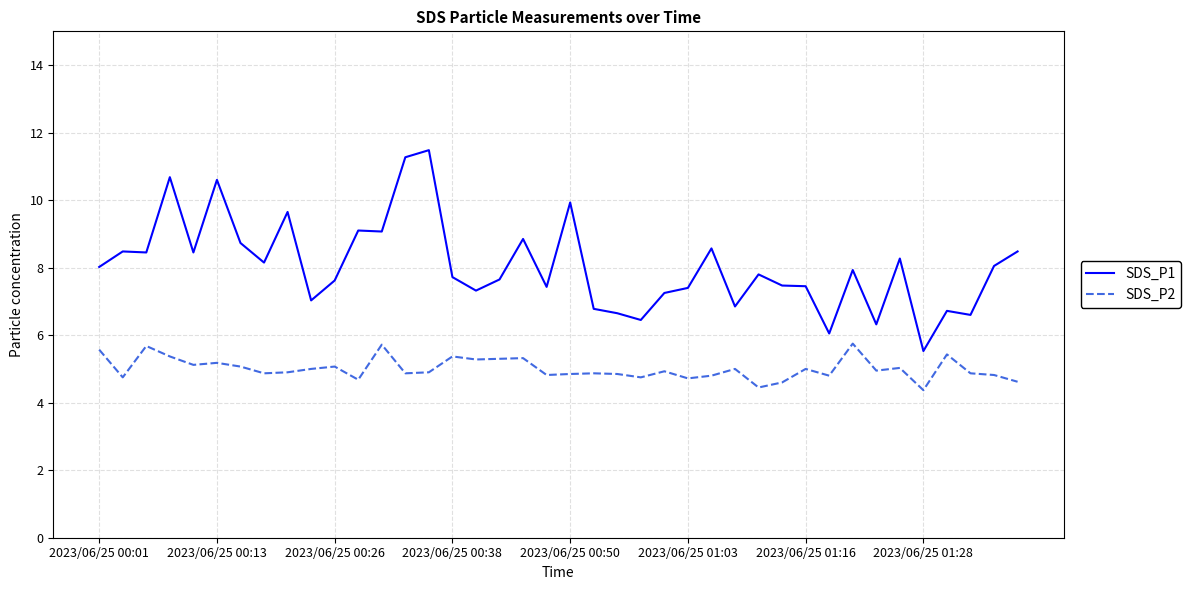

In SDS_P2, how many points are higher than both neighbors (excluding endpoints)?

13